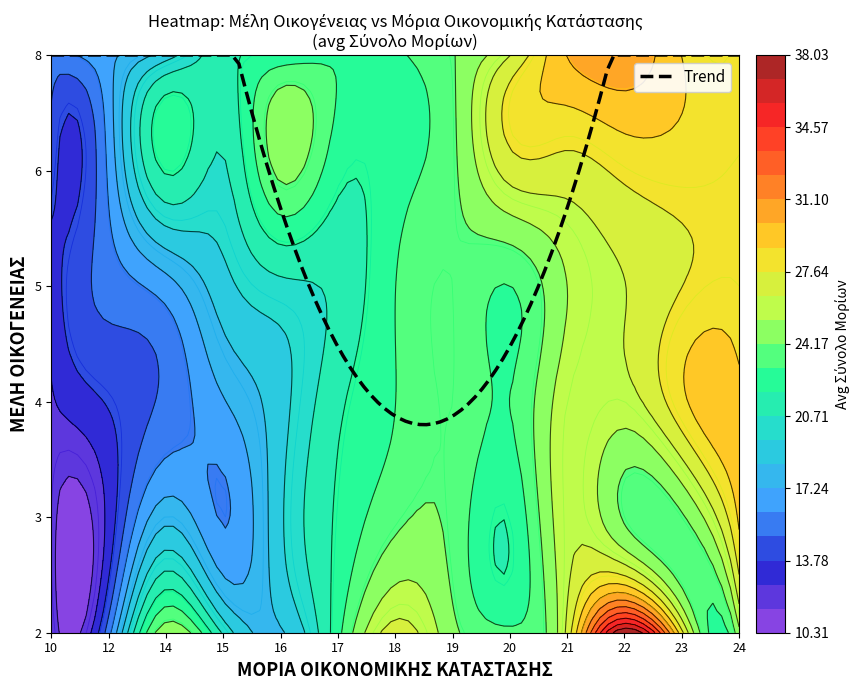

What is the difference between the highest and lowest values at 15?

8